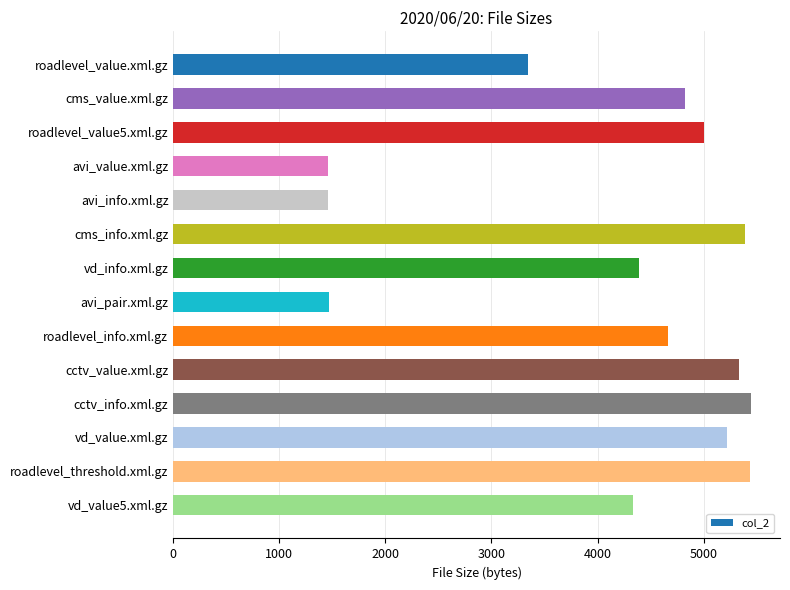

At which label is the value closest to 3455?

roadlevel_value.xml.gz